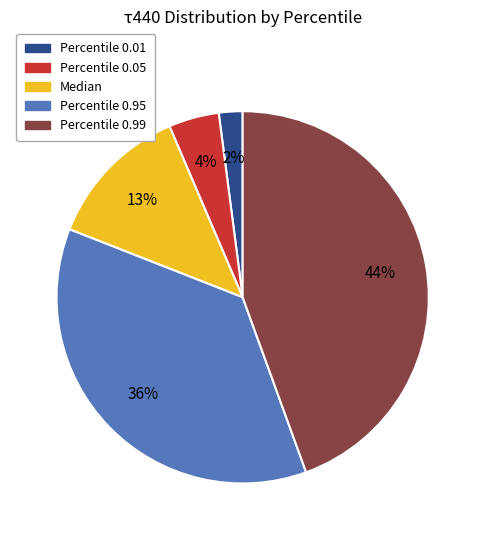

Does Percentile 0.95 account for over 50% of the chart?

No